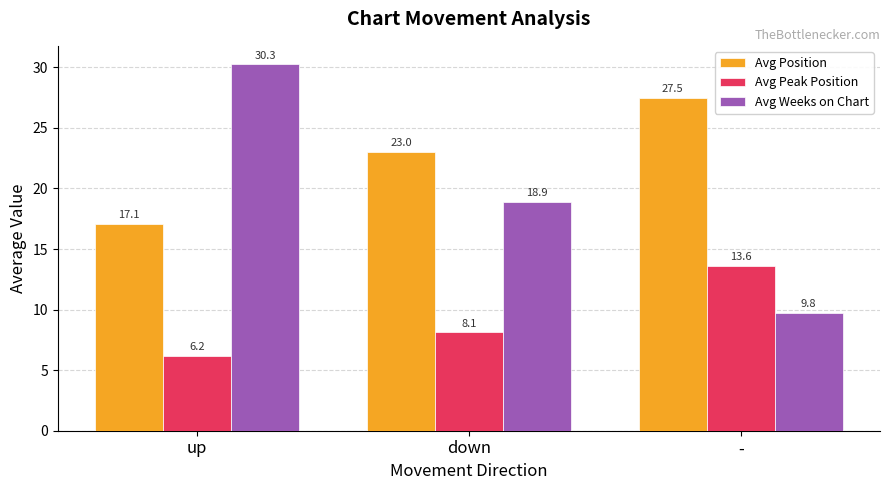

At which category does the chart reach its peak across all series?

up